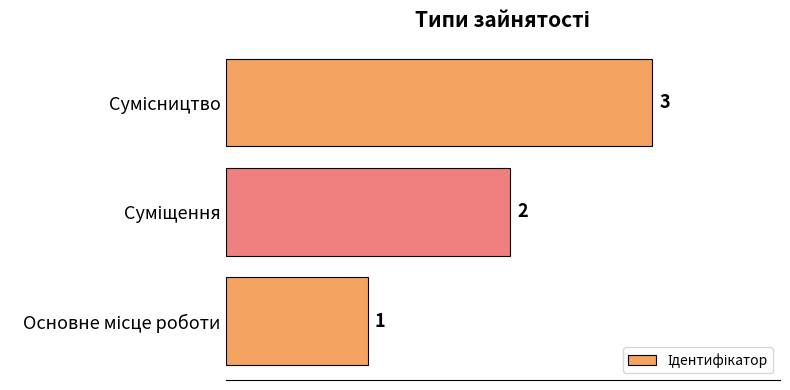

Does the chart contain any negative values?

No